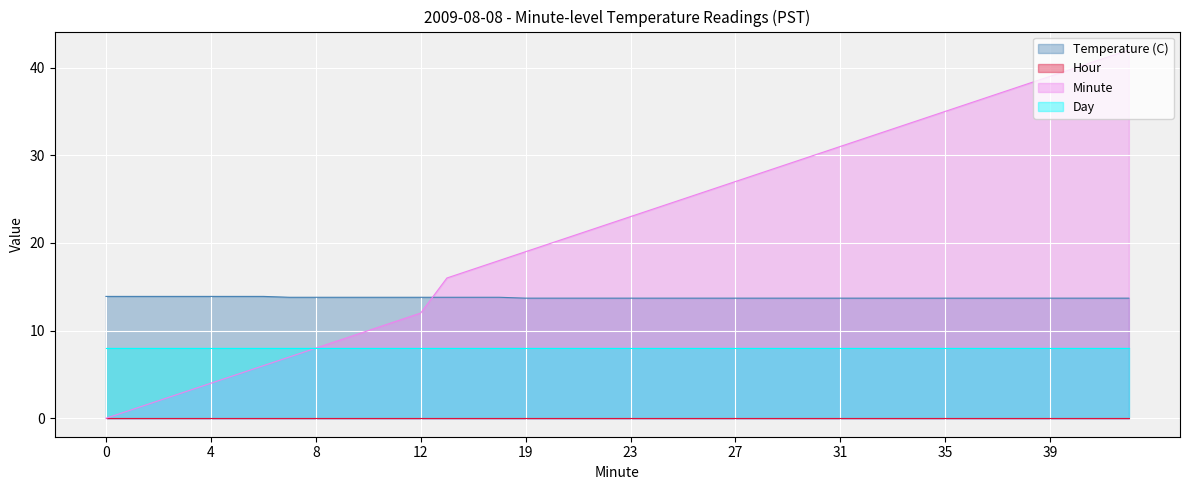

At which category is the sum across all series the highest?

42